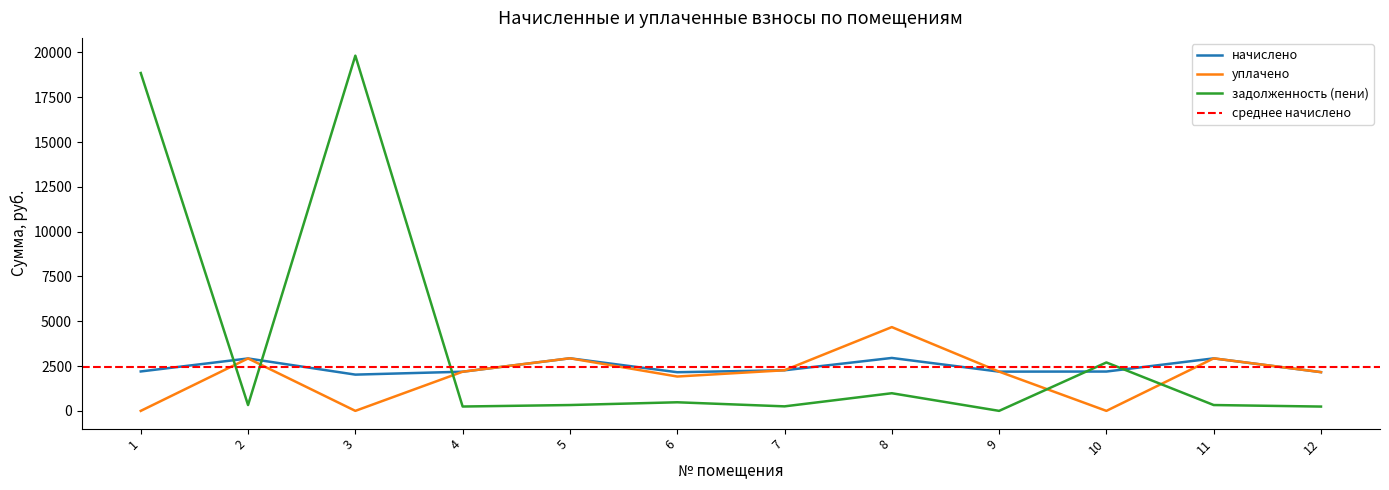

In задолженность (пени), how many points are lower than both neighbors (excluding endpoints)?

4